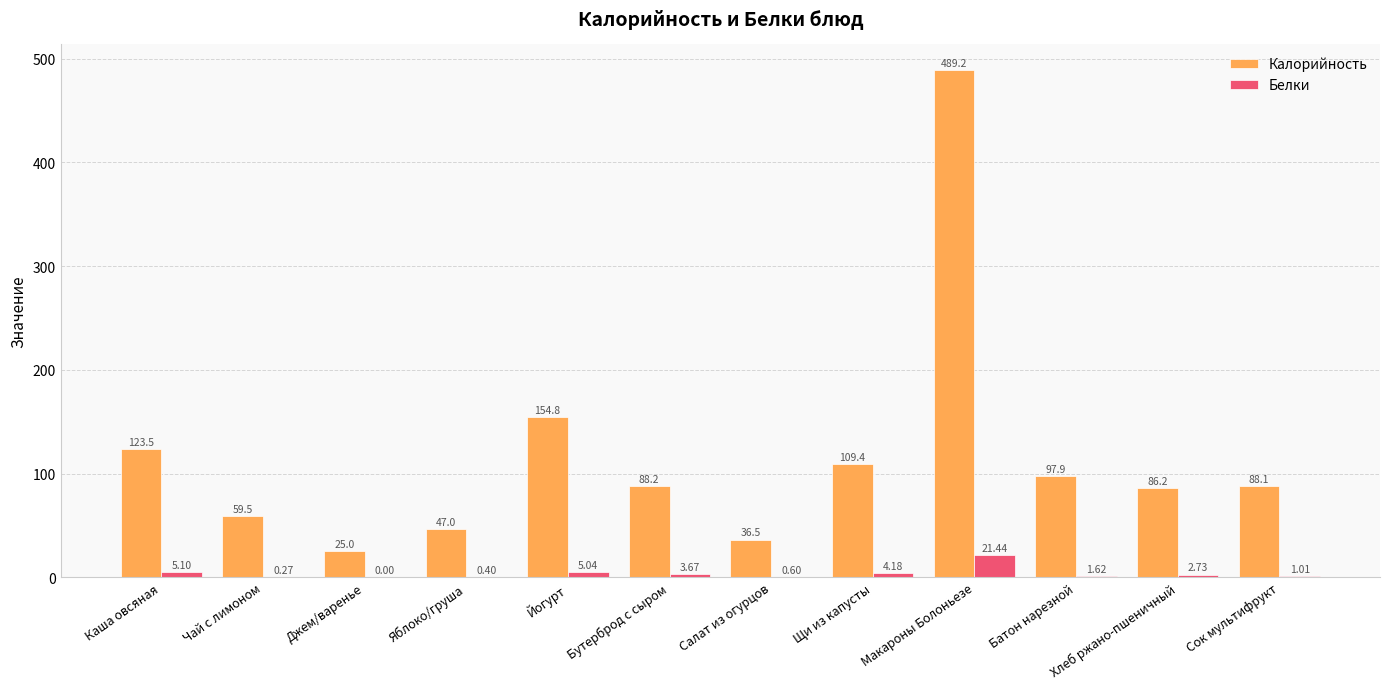

Which category has the highest value across all series?

Макароны Болоньезе